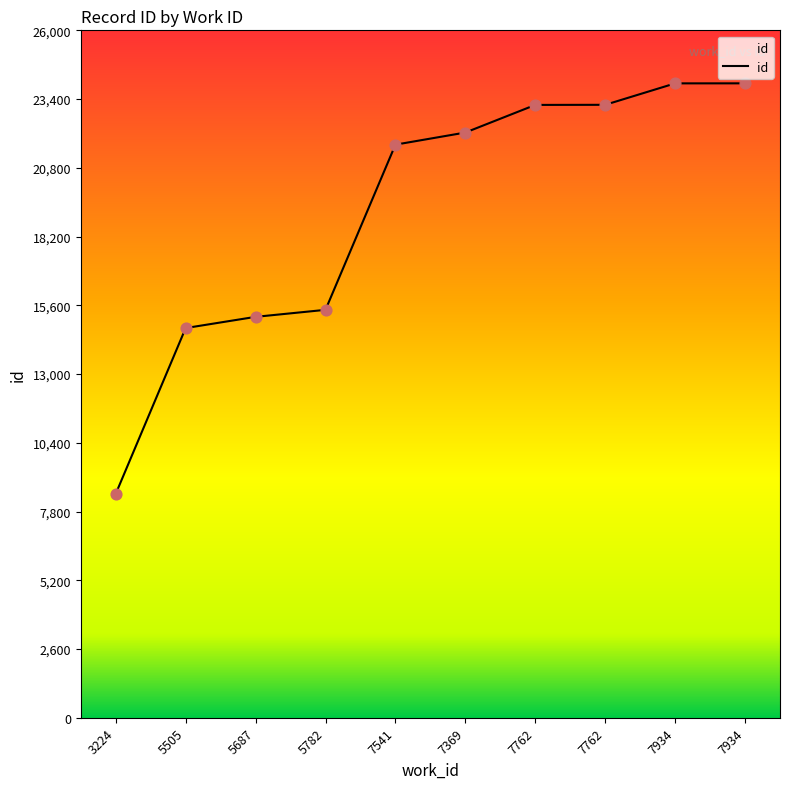

Approximately how many times larger is the value at 7762 compared to 5505?

1.6